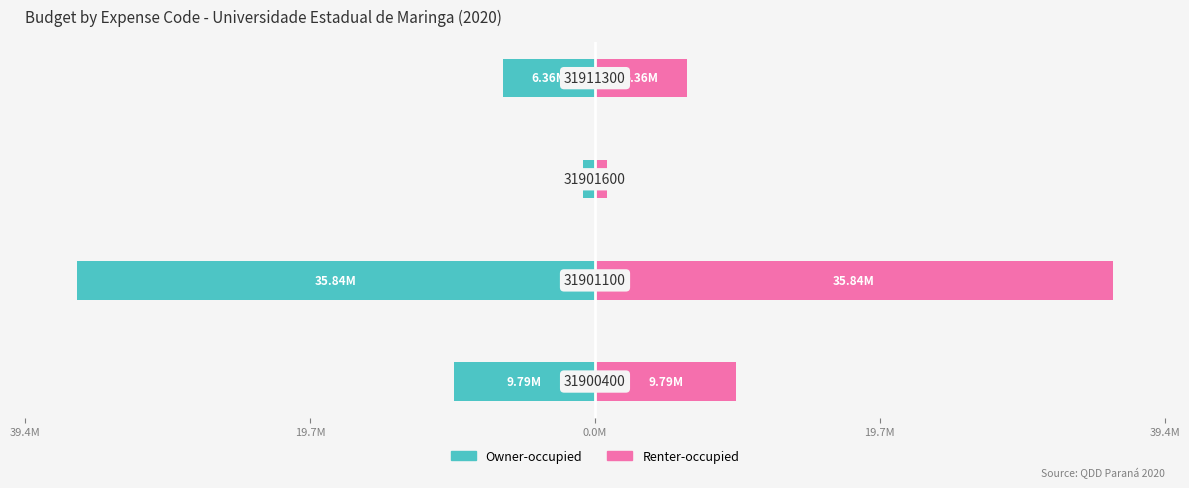

Reading right to left, extract all data points from this chart.

Owner-occupied: 19.7M=-6361298.0	0.0M=-842823.0	19.7M=-35841870.0	39.4M=-9791340.0
Renter-occupied: 19.7M=6361297.6	0.0M=842822.2	19.7M=35841869.6	39.4M=9791339.8